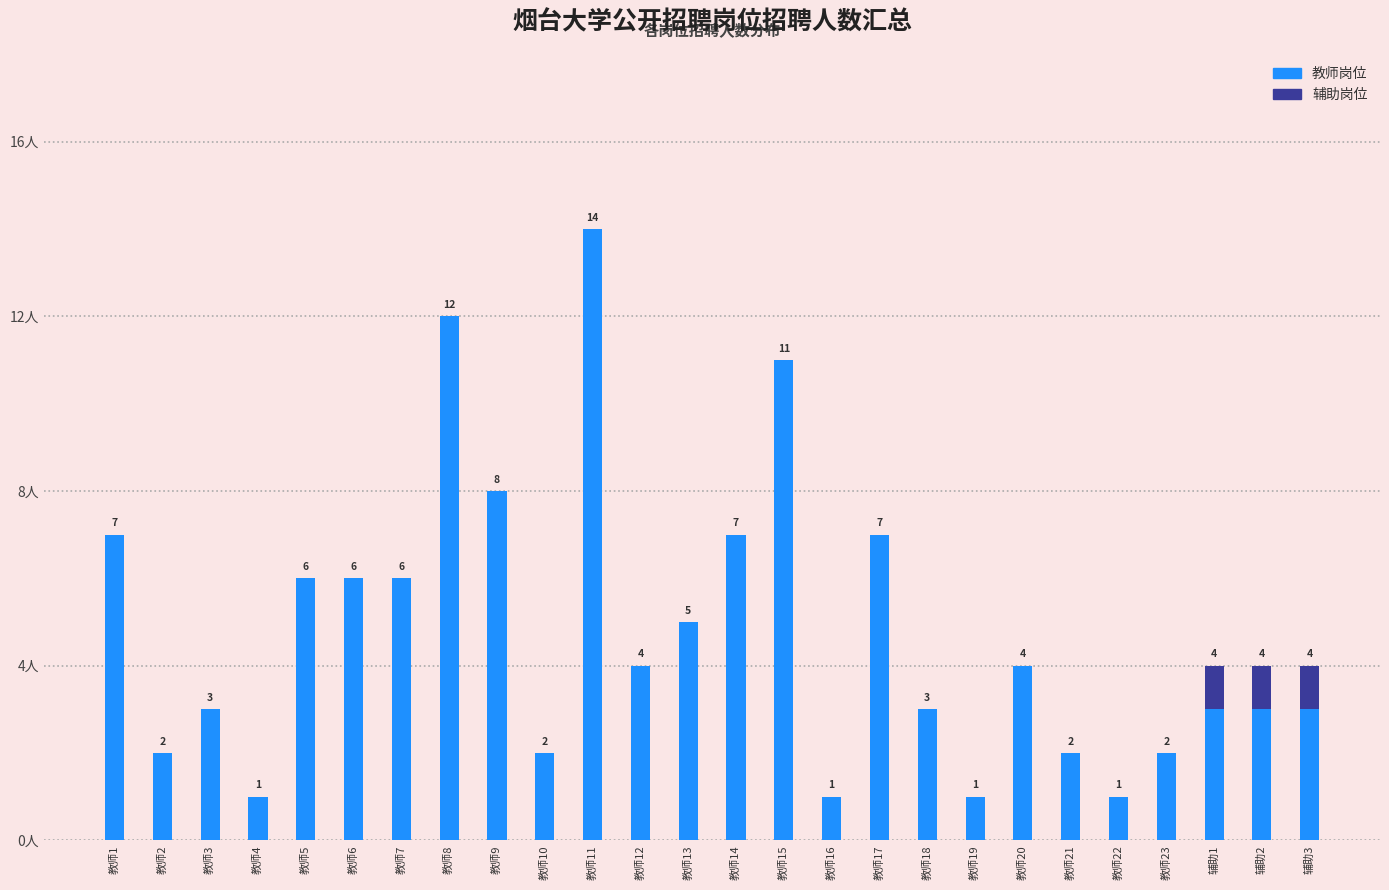

At which category is the sum across all series the highest?

教师11